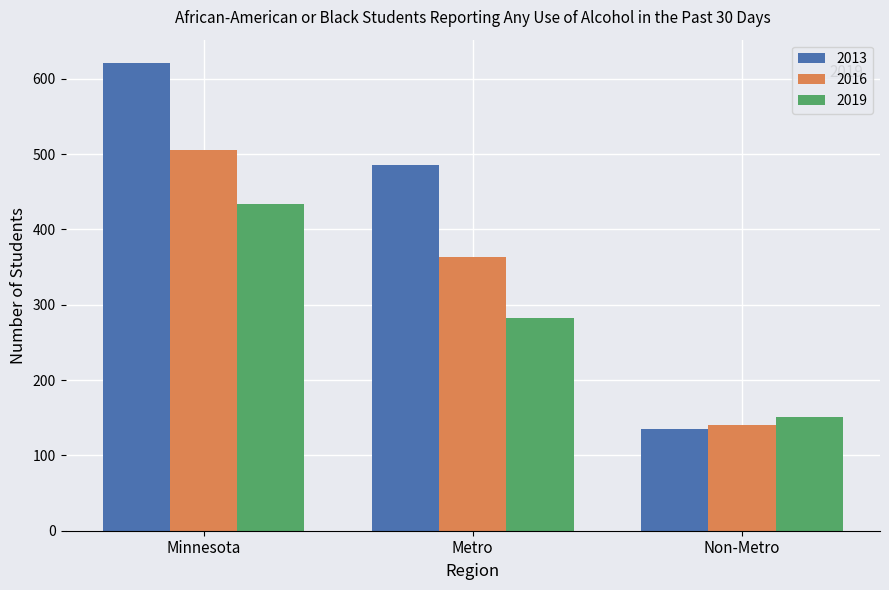

Reading right to left, transcribe all the data shown in this chart.

2013: Non-Metro=135	Metro=486	Minnesota=621
2016: Non-Metro=141	Metro=364	Minnesota=505
2019: Non-Metro=151	Metro=283	Minnesota=434